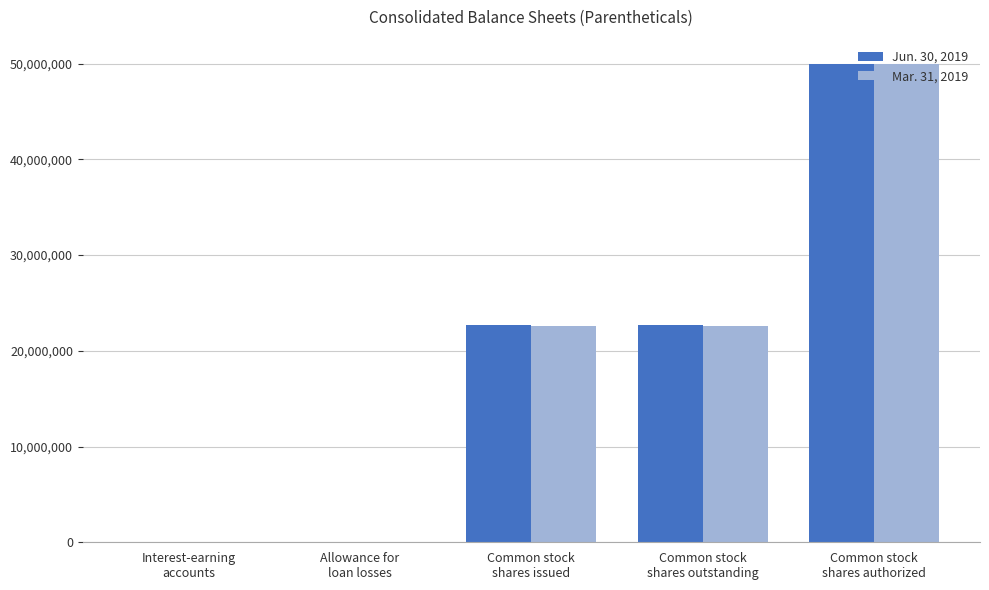

Are the bars horizontal?

No